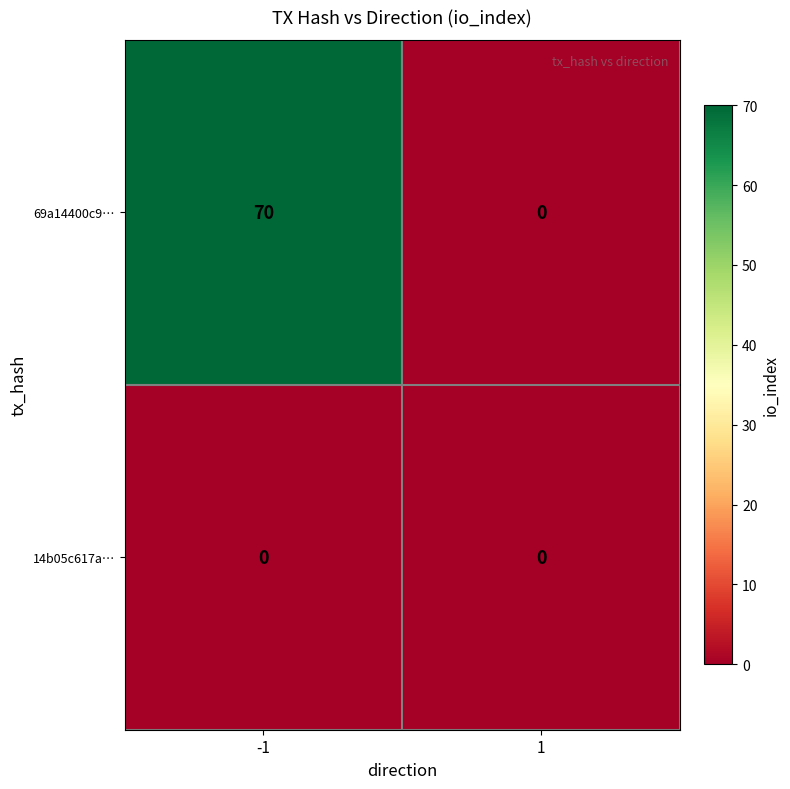

Reading left to right, what are all the values shown in this chart?

69a14400c9…: 70	0
14b05c617a…: 0	0